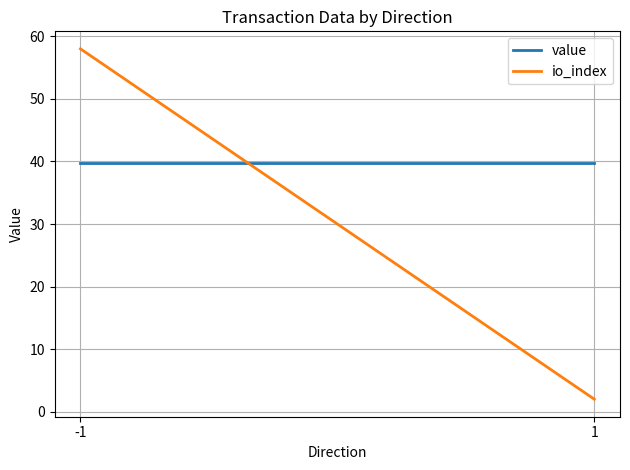

What is the value of the value point at the 1st from the left?

39.7